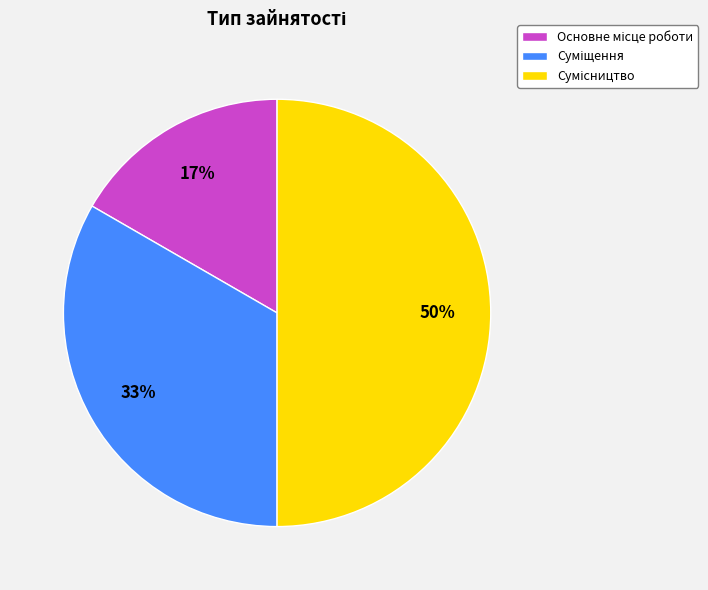

To the nearest percent, what is the average slice percentage?

33%